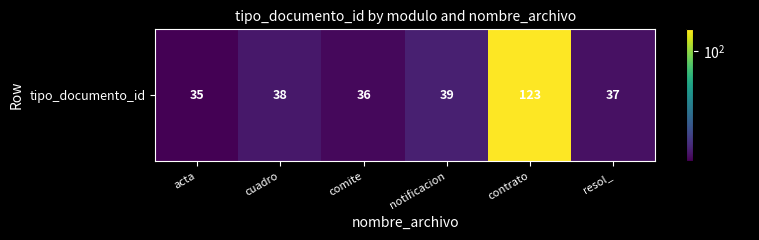

Reading left to right, what are all the values shown in this chart?

35	38	36	39	123	37